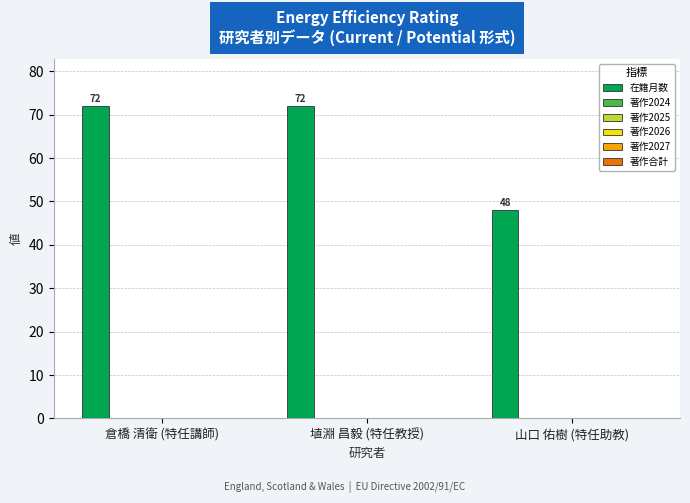

What is the sum of all values?

192